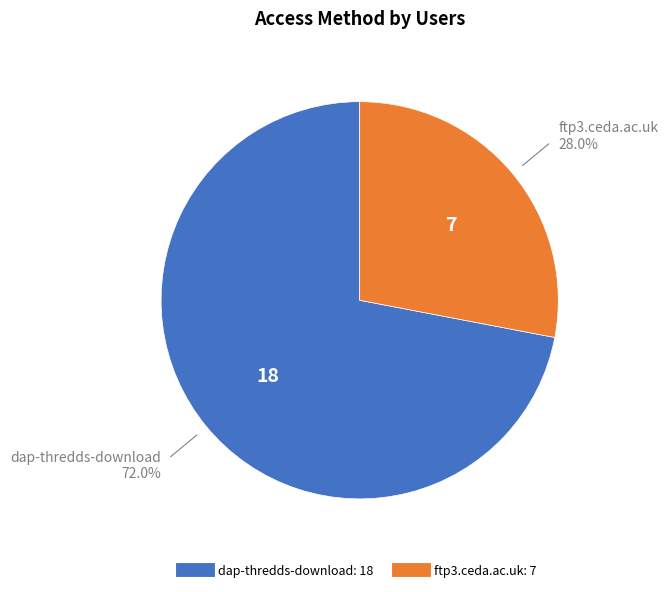

Which has a higher value, ftp3.ceda.ac.uk or dap-thredds-download?

dap-thredds-download